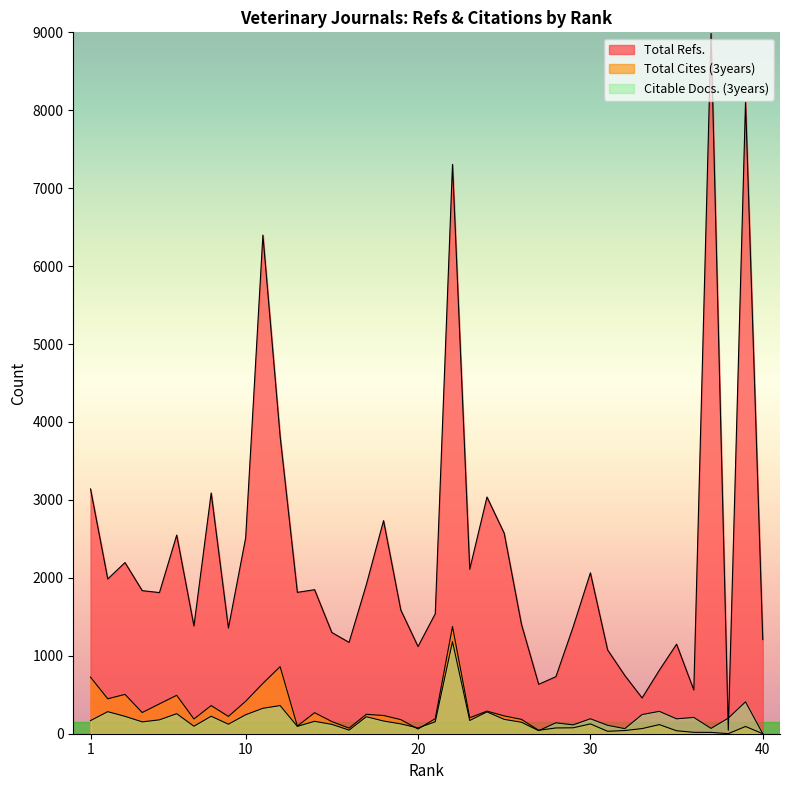

True or false: Citable Docs. (3years) and Total Cites (3years) intersect in this chart.

True